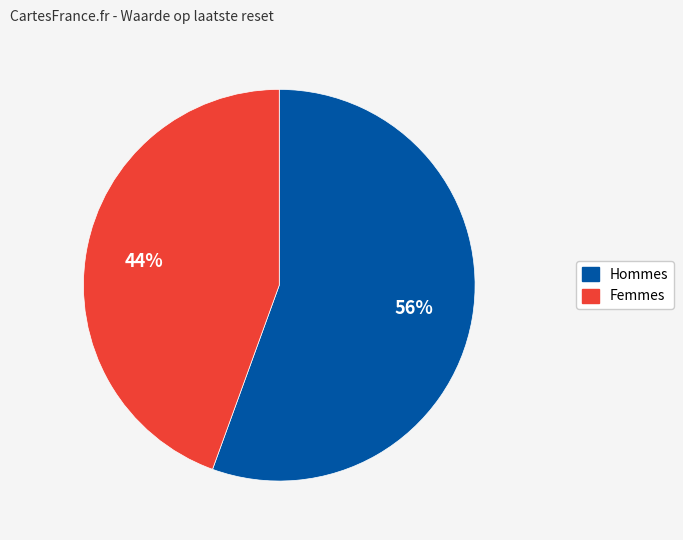

How many segments does this pie chart have?

2